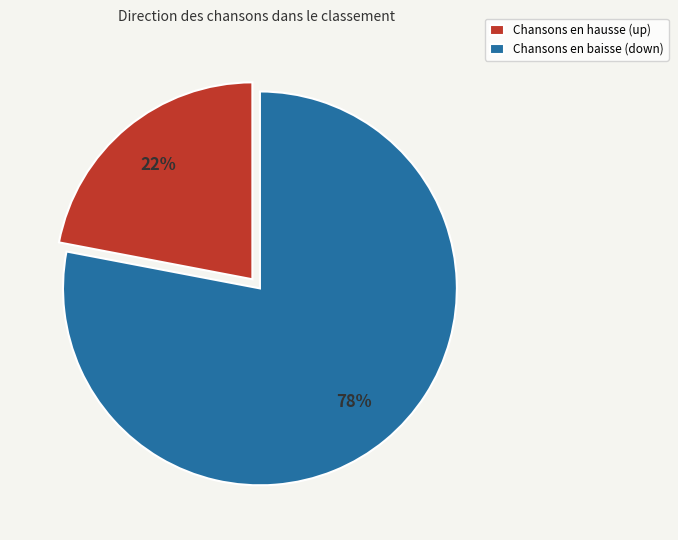

True or false: Chansons en hausse (up) accounts for 22% of the total.

True